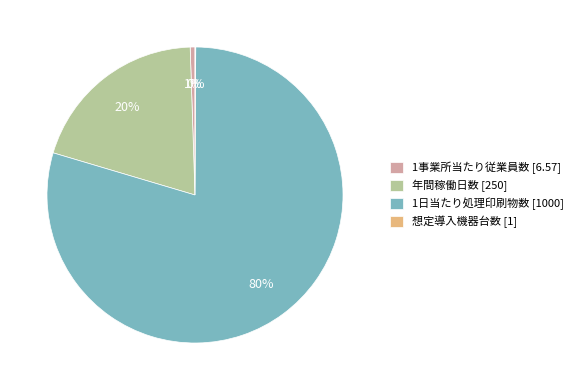

Is 1日当たり処理印刷物数 [1000] the majority of the pie?

Yes